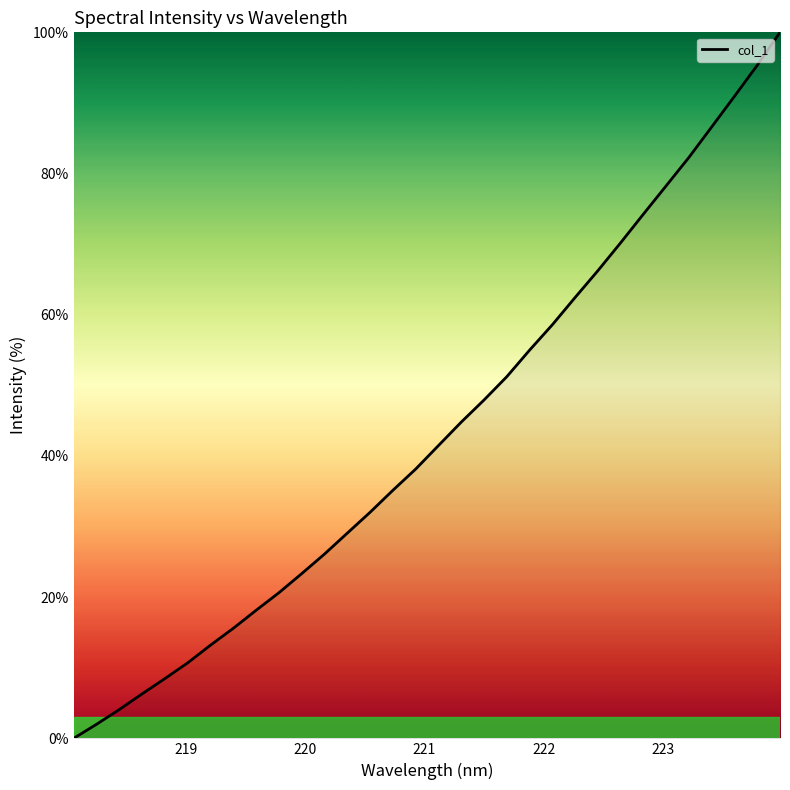

What is the difference between the maximum and minimum values?

100.0